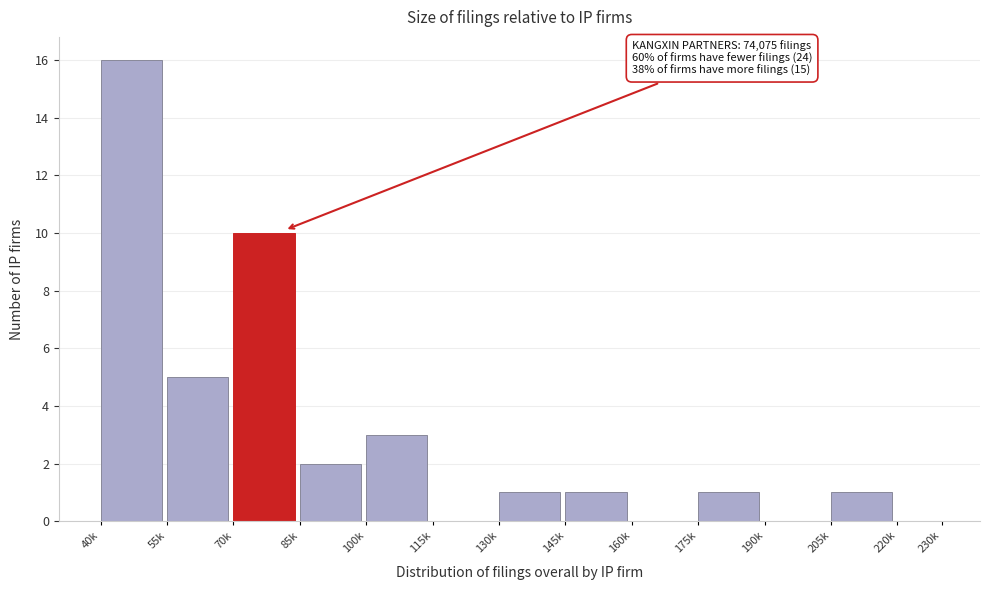

Reading left to right, list all the values displayed in this chart.

40k=16	55k=5	70k=10	85k=2	100k=3	115k=0	130k=1	145k=1	160k=0	175k=1	190k=0	205k=1	220k=0